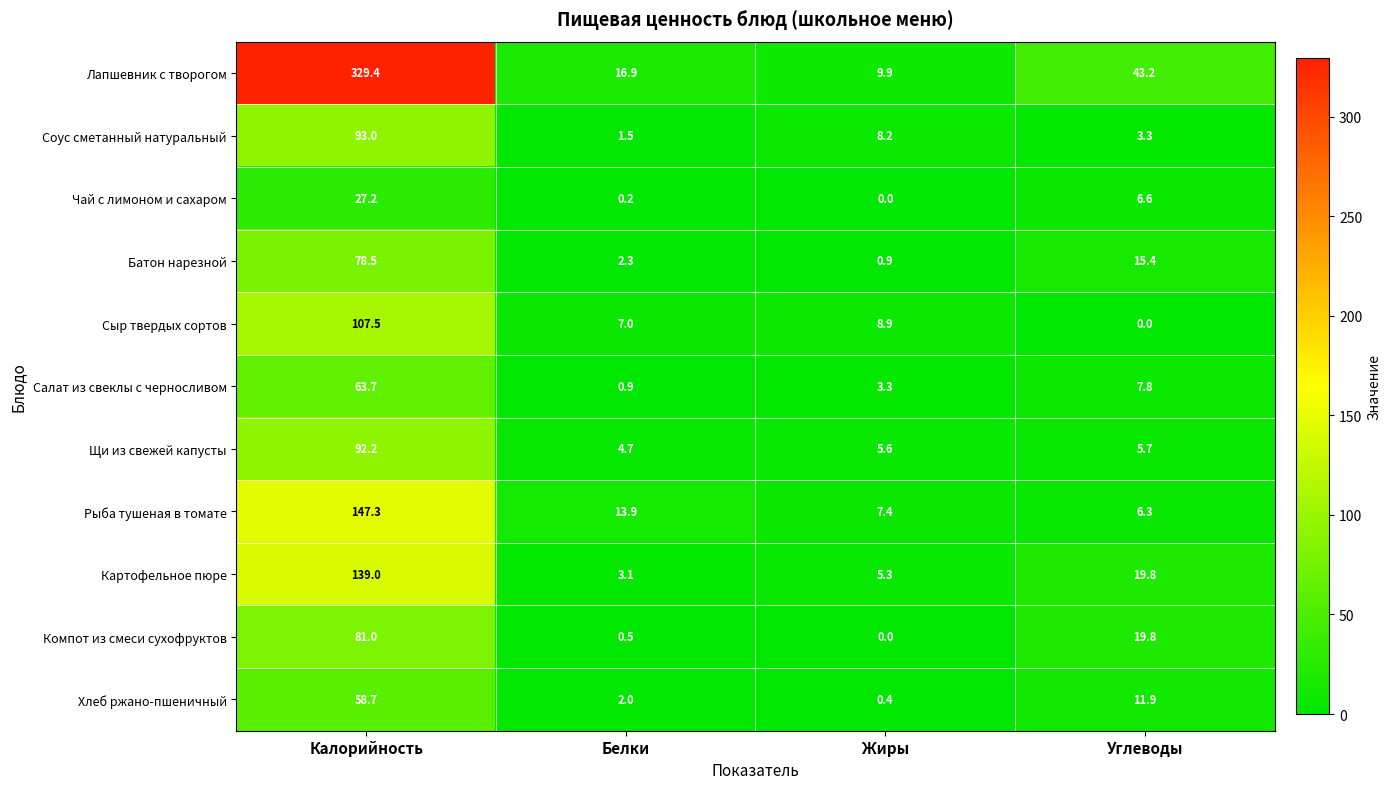

What is the spread (max minus min) of values at Жиры?

9.9